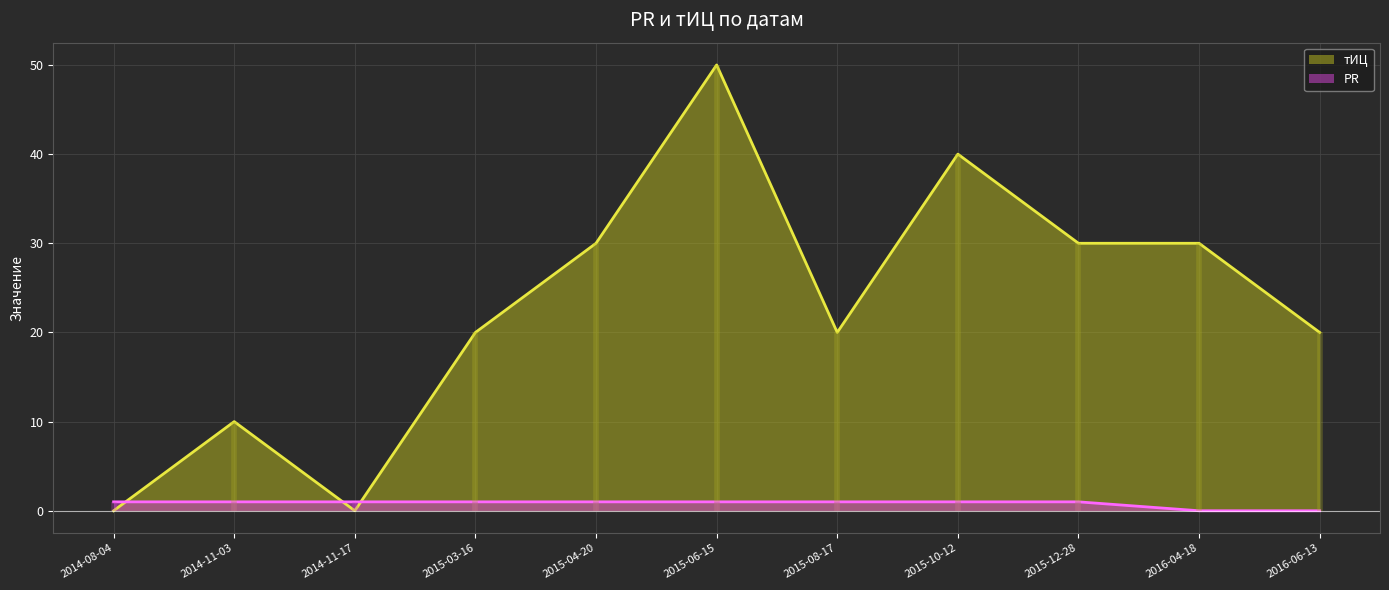

List the series in order of their peak value, lowest first.

PR, тИЦ